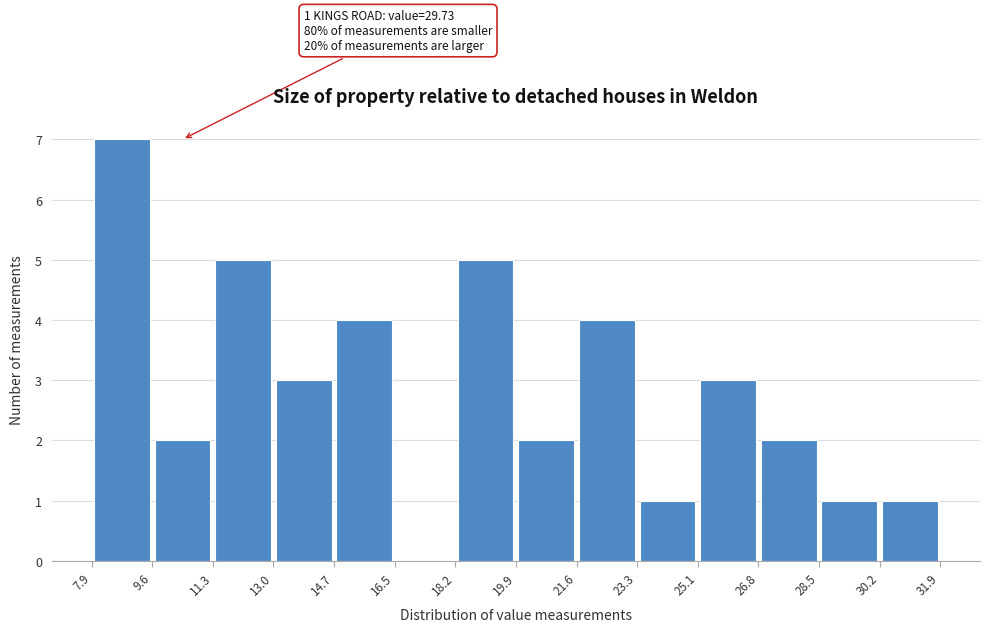

Which range on the x-axis has the tallest bar?

7.9 to 9.6